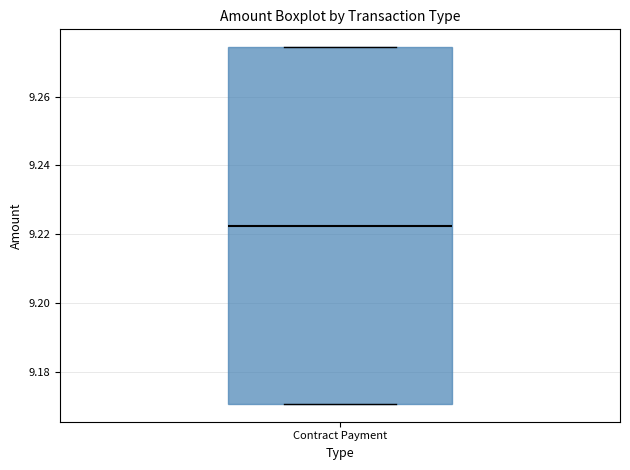

Transcribe this box plot: give where the median line is, the range the box spans, and where the two whiskers end, as read against the y-axis. The values are not printed on the chart, so give them approximately, as read against the axis.

median 9.222, box 9.170 to 9.274, whiskers 9.170 to 9.274